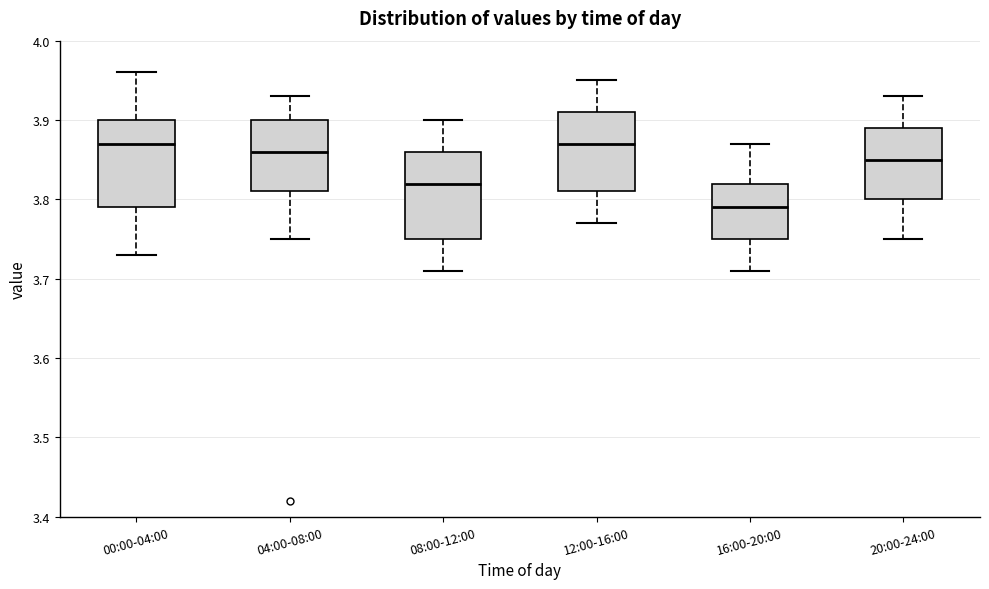

Where does the lower whisker of the box for 08:00-12:00 end on the y-axis? The values are not printed on the chart, so give them approximately, as read against the axis.

3.71